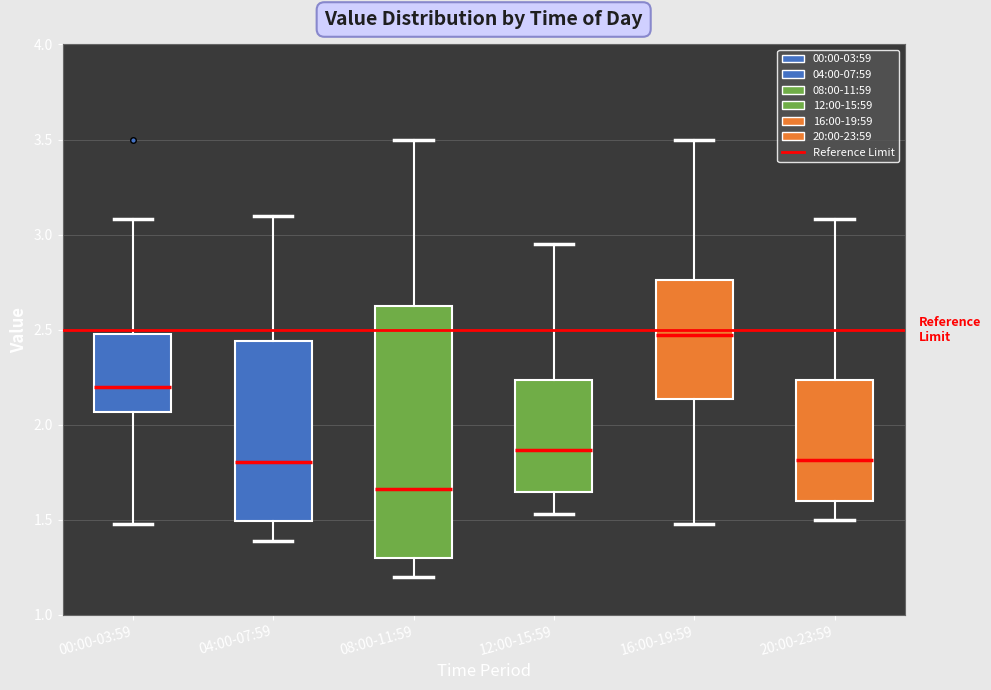

Reading left to right, read every box against the y-axis: the position of its median line, the range the box covers, and the ends of its whiskers. The values are not printed on the chart, so give them approximately, as read against the axis.

00:00-03:59: median 2.20, box 2.05 to 2.50, whiskers 1.50 to 3.10
04:00-07:59: median 1.80, box 1.50 to 2.45, whiskers 1.40 to 3.10
08:00-11:59: median 1.65, box 1.30 to 2.65, whiskers 1.20 to 3.50
12:00-15:59: median 1.85, box 1.65 to 2.25, whiskers 1.55 to 2.95
16:00-19:59: median 2.45, box 2.15 to 2.75, whiskers 1.50 to 3.50
20:00-23:59: median 1.80, box 1.60 to 2.25, whiskers 1.50 to 3.10